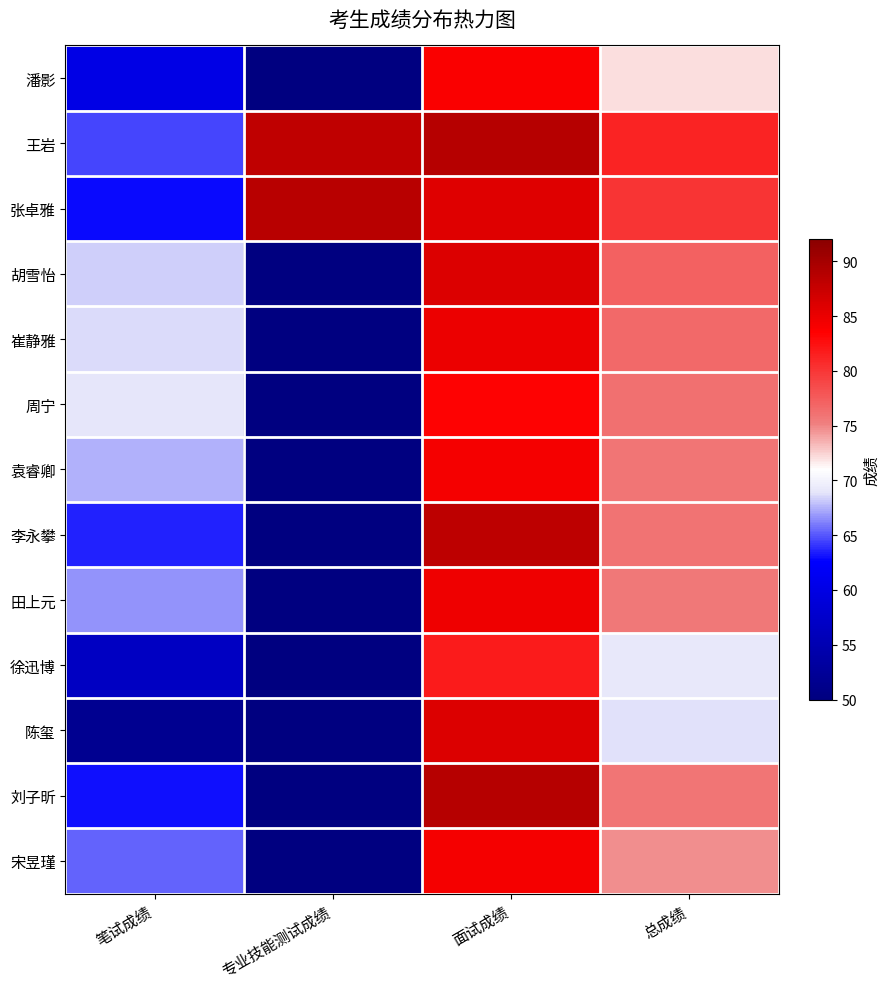

Reading left to right, what are all the values shown in this chart?

潘影: 笔试成绩=60.1	专业技能测试成绩=0.0	面试成绩=83.9	总成绩=72.0
王岩: 笔试成绩=64.5	专业技能测试成绩=88.2	面试成绩=88.7	总成绩=81.2
张卓雅: 笔试成绩=62.9	专业技能测试成绩=88.6	面试成绩=85.8	总成绩=80.1
胡雪怡: 笔试成绩=68.3	专业技能测试成绩=0.0	面试成绩=86.0	总成绩=77.2
崔静雅: 笔试成绩=68.6	专业技能测试成绩=0.0	面试成绩=84.9	总成绩=76.7
周宁: 笔试成绩=69.0	专业技能测试成绩=0.0	面试成绩=83.4	总成绩=76.2
袁睿卿: 笔试成绩=67.5	专业技能测试成绩=0.0	面试成绩=84.2	总成绩=75.9
李永攀: 笔试成绩=63.6	专业技能测试成绩=0.0	面试成绩=88.3	总成绩=76.0
田上元: 笔试成绩=66.6	专业技能测试成绩=0.0	面试成绩=84.7	总成绩=75.6
徐迅博: 笔试成绩=56.6	专业技能测试成绩=0.0	面试成绩=81.7	总成绩=69.2
陈玺: 笔试成绩=51.7	专业技能测试成绩=0.0	面试成绩=86.0	总成绩=68.8
刘子昕: 笔试成绩=63.0	专业技能测试成绩=0.0	面试成绩=88.7	总成绩=75.9
宋昱瑾: 笔试成绩=65.3	专业技能测试成绩=0.0	面试成绩=84.2	总成绩=74.7